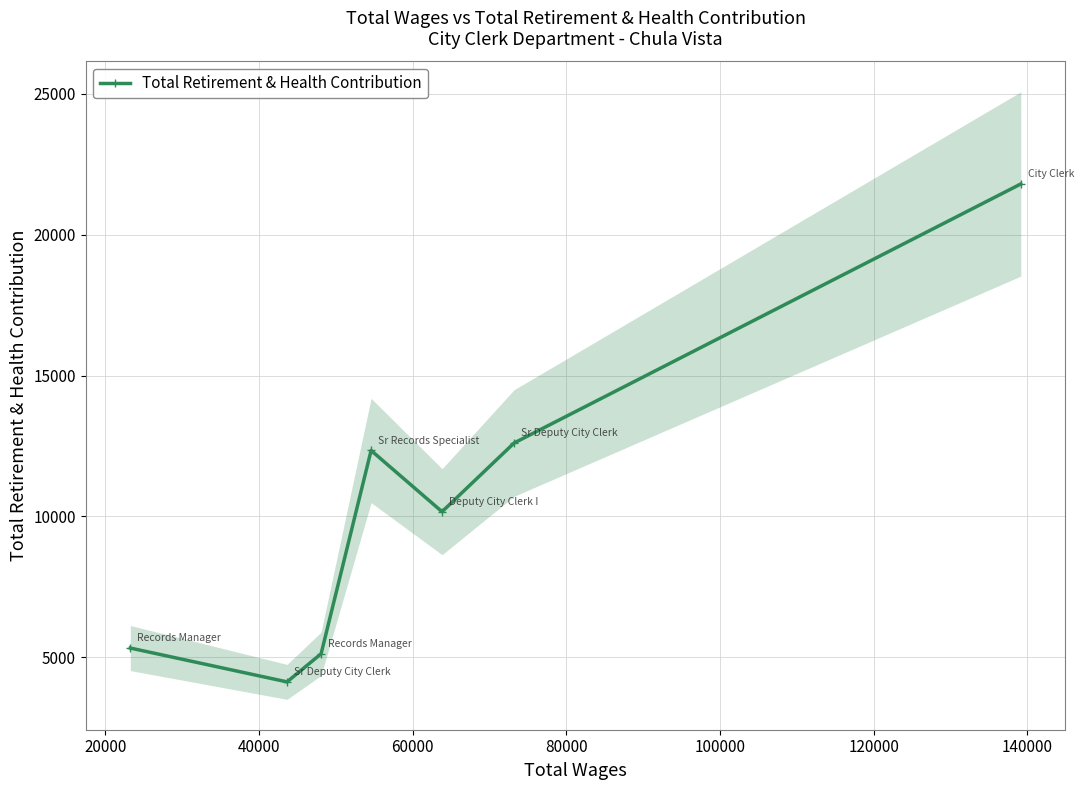

How many interior local peaks does the Total Retirement & Health Contribution series have?

1